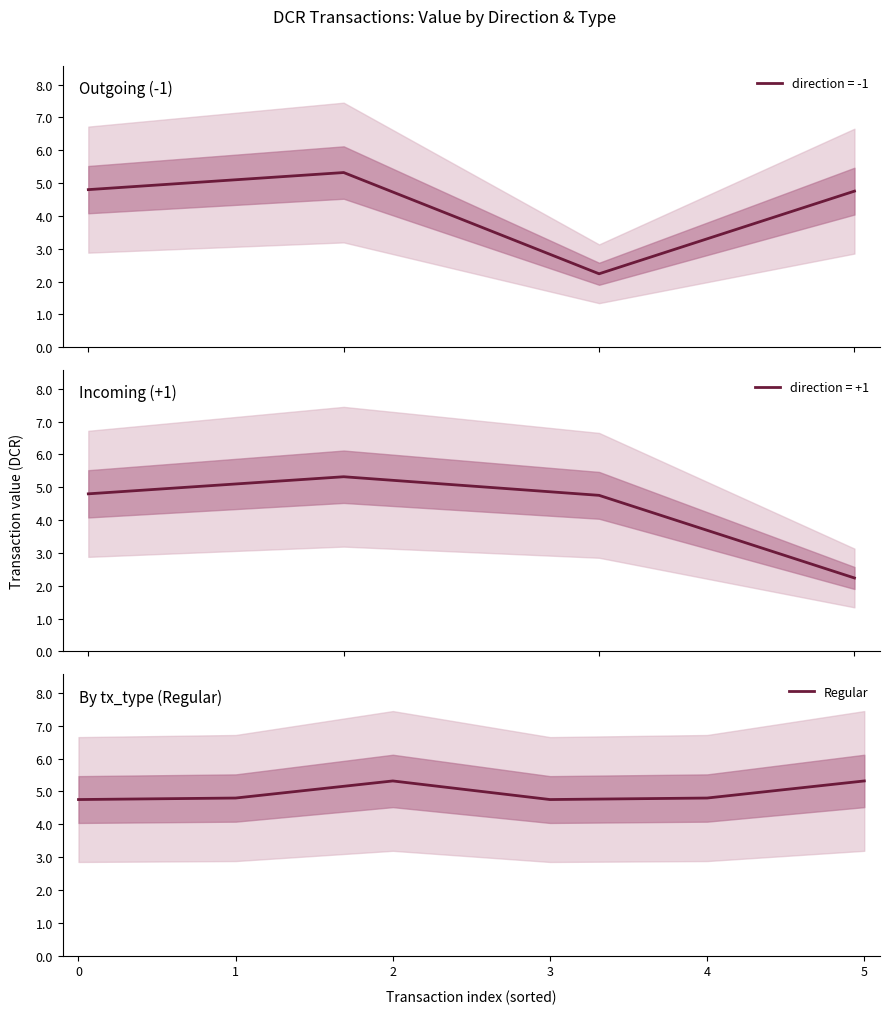

What is the value of the 3rd point from the left?

5.3